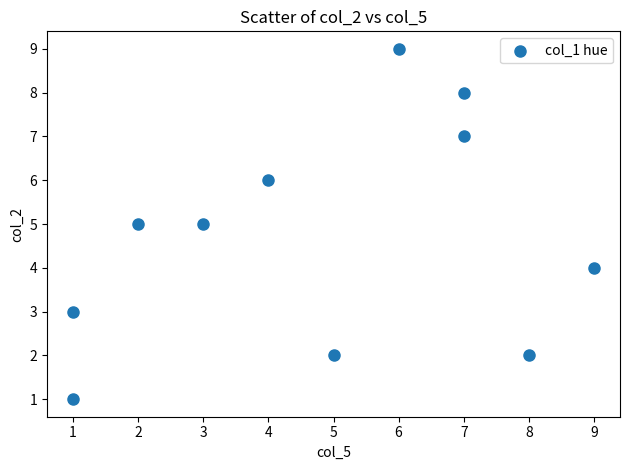

What is the average Y value?

5